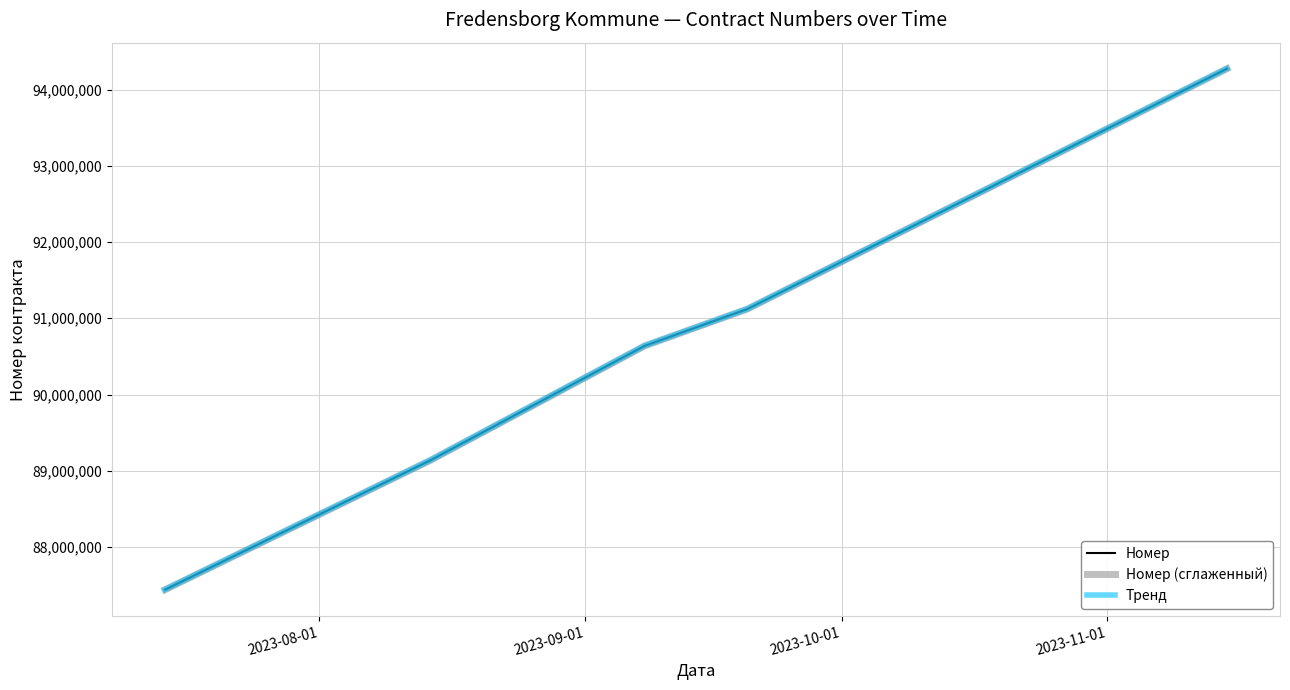

Does the chart display data point markers on the line(s)?

No